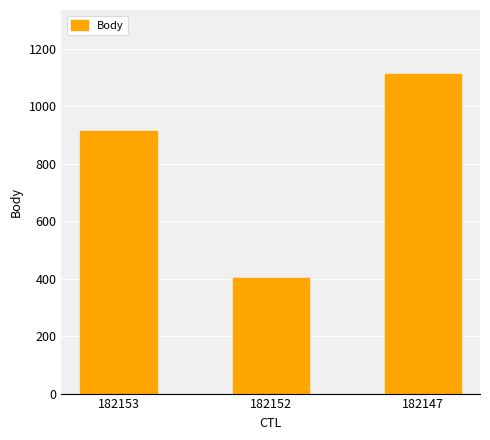

How many series are shown in this chart?

1